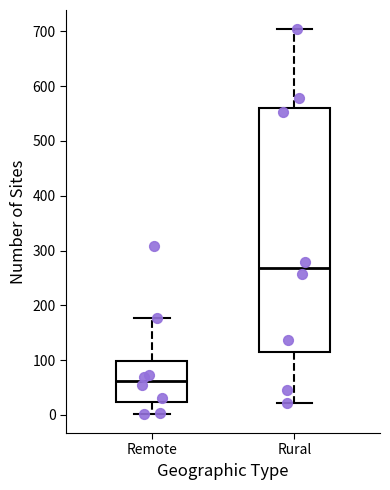

Which box has the lowest median line?

Remote